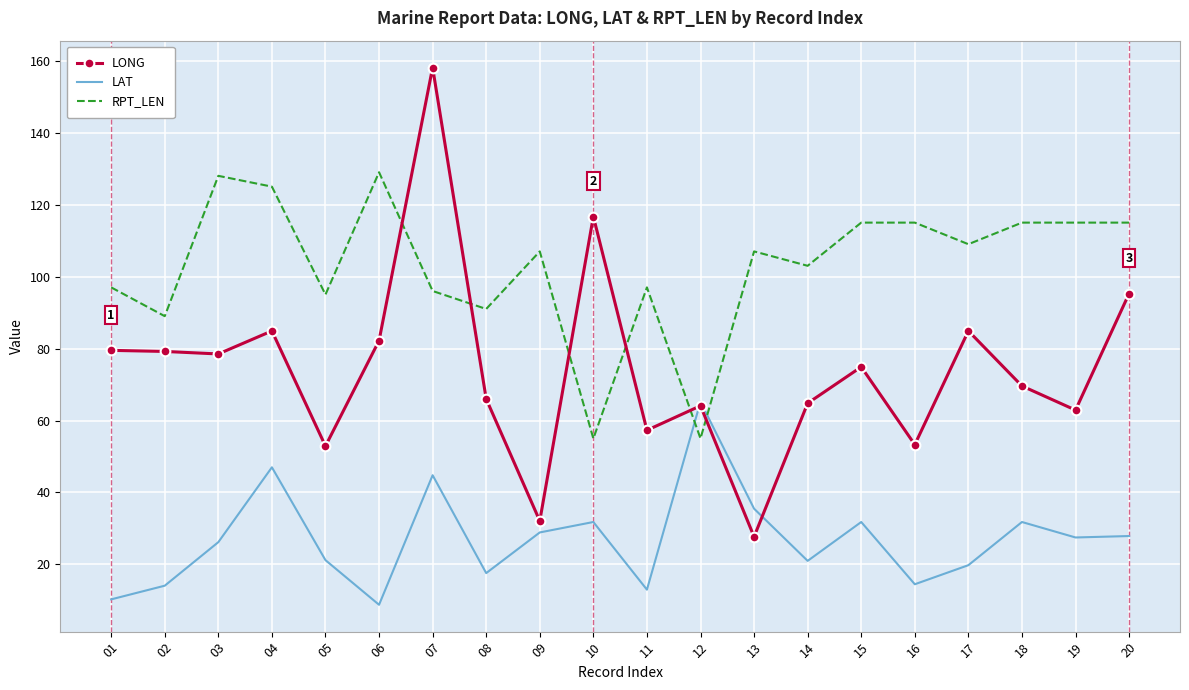

Rank the series by their average value, from lowest to highest.

LAT, LONG, RPT_LEN